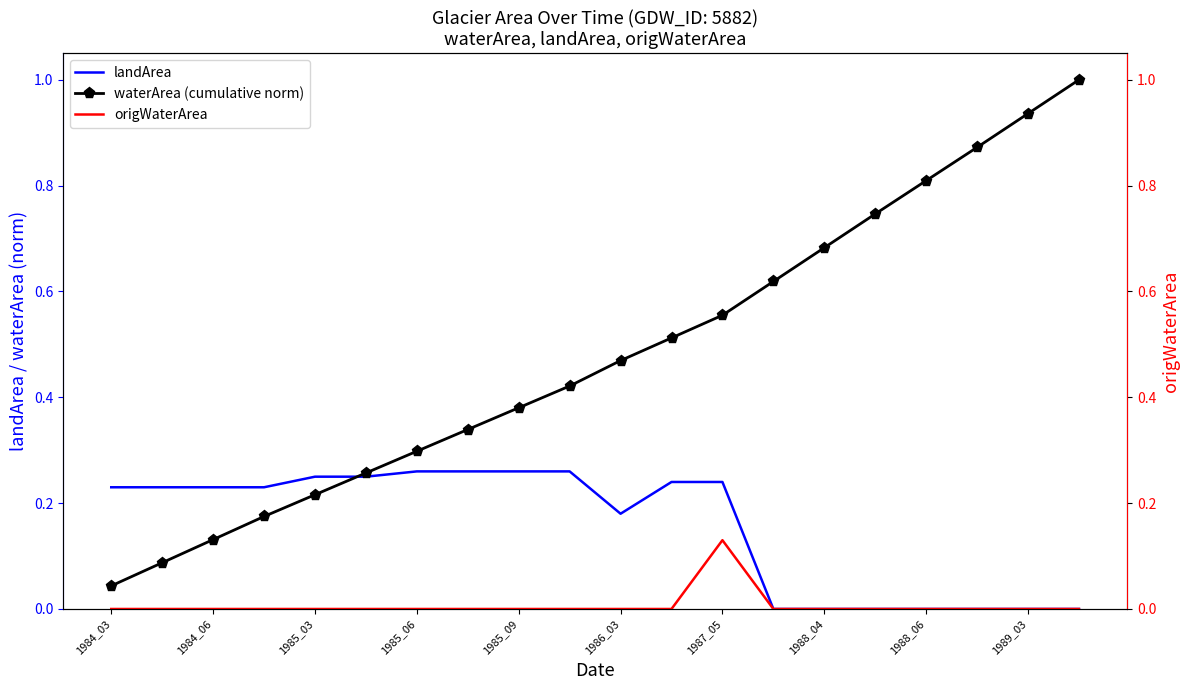

True or false: landArea has a value of 0.0 at 1989_03.

True